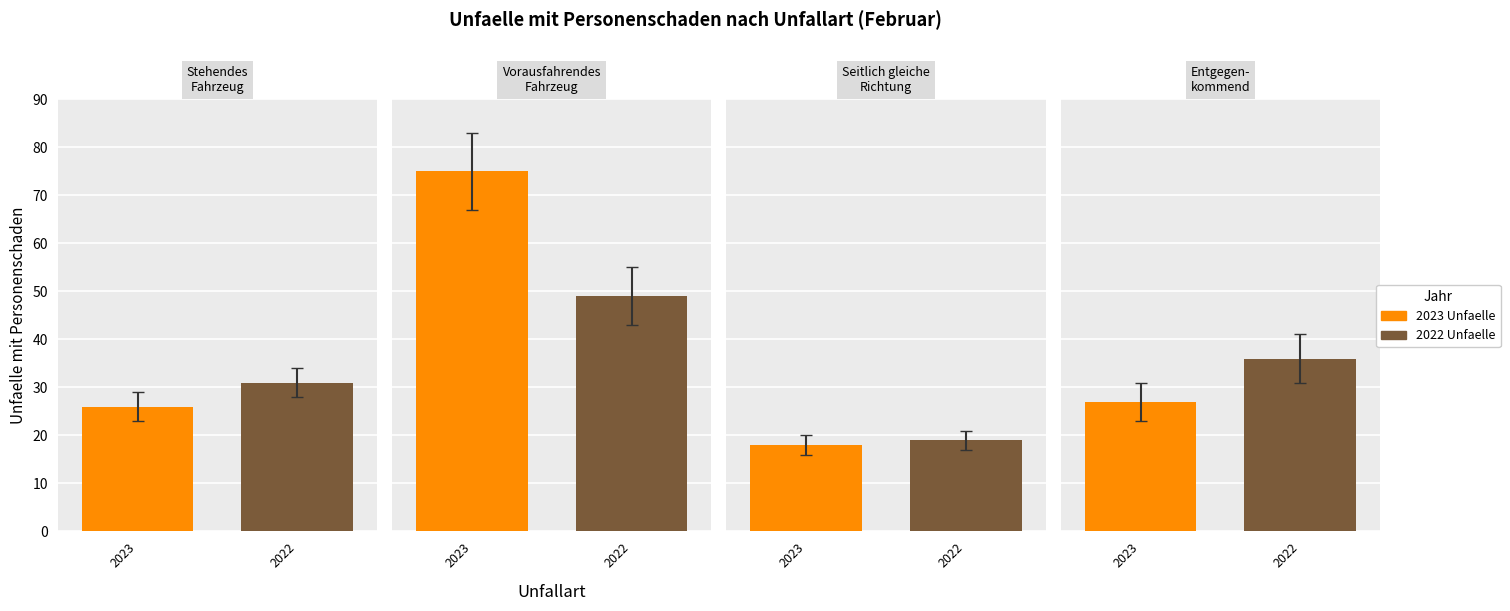

List the series in order of their overall mean, highest first.

2023 Unfaelle, 2022 Unfaelle